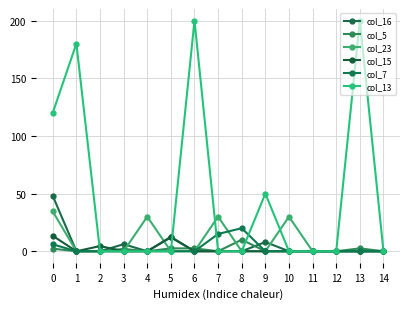

What is the difference between the highest and lowest values at 1?

180.0